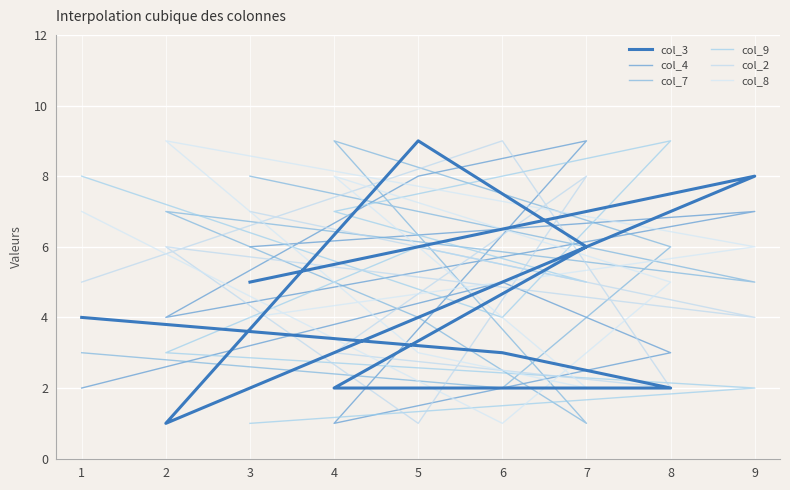

What is the sum of all col_3 values?

40